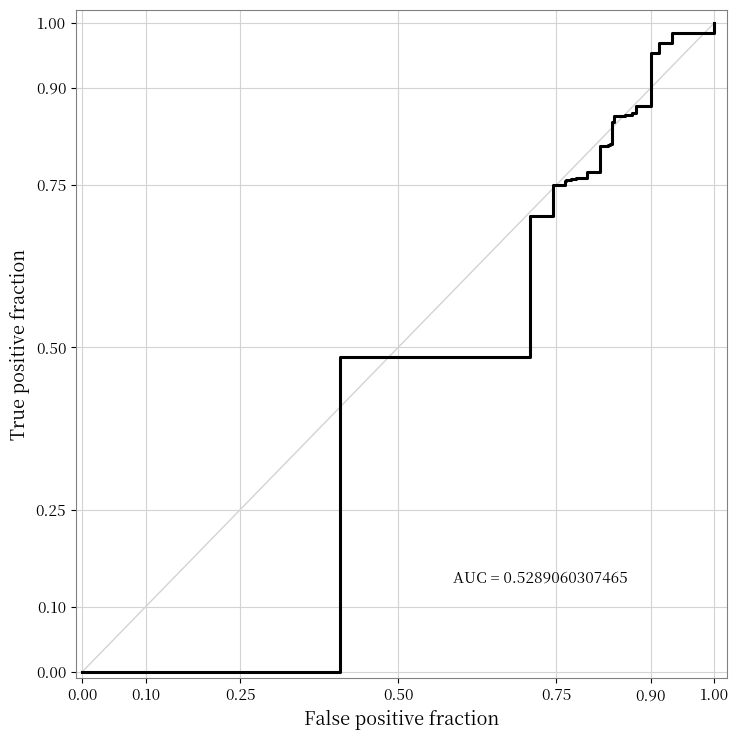

Does the chart display data point markers on the line(s)?

No